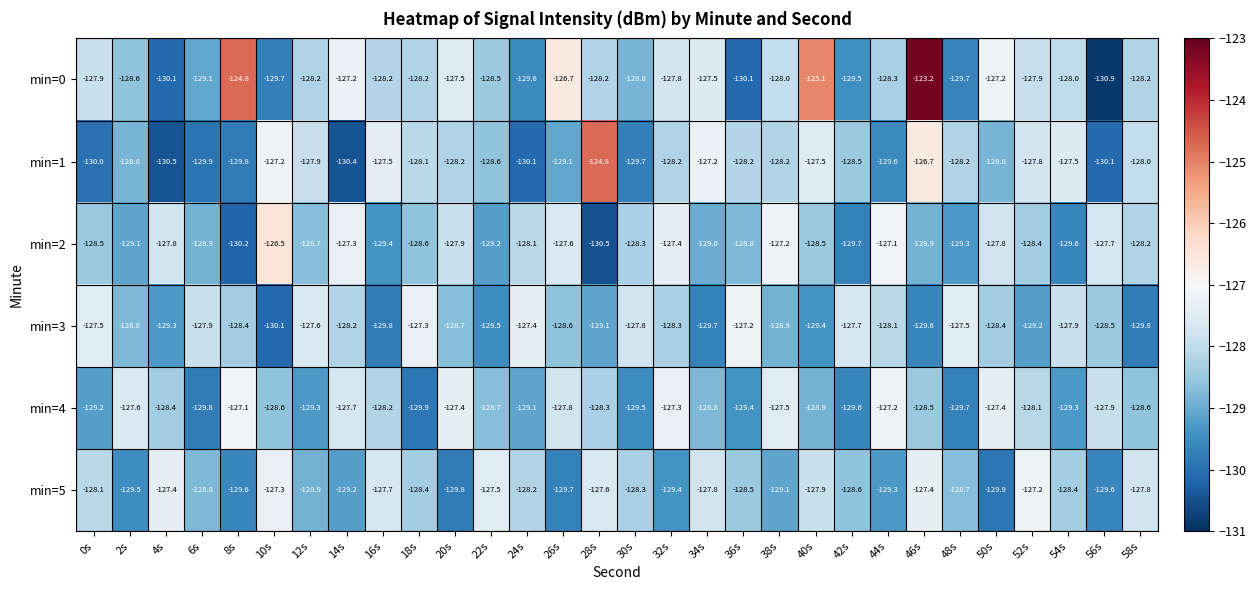

Which series has the largest total across all categories?

min=0